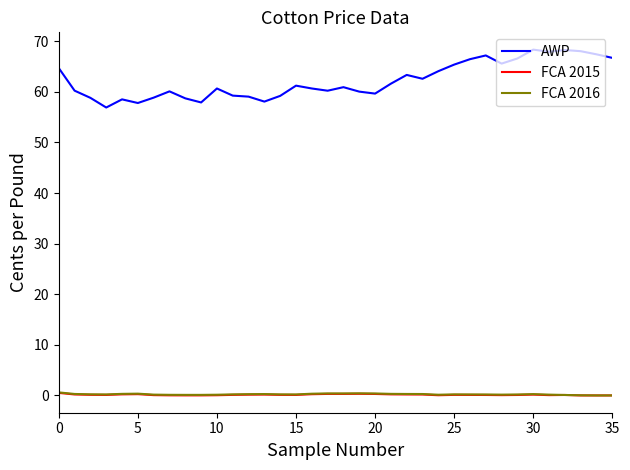

Which series has the widest spread of values?

AWP